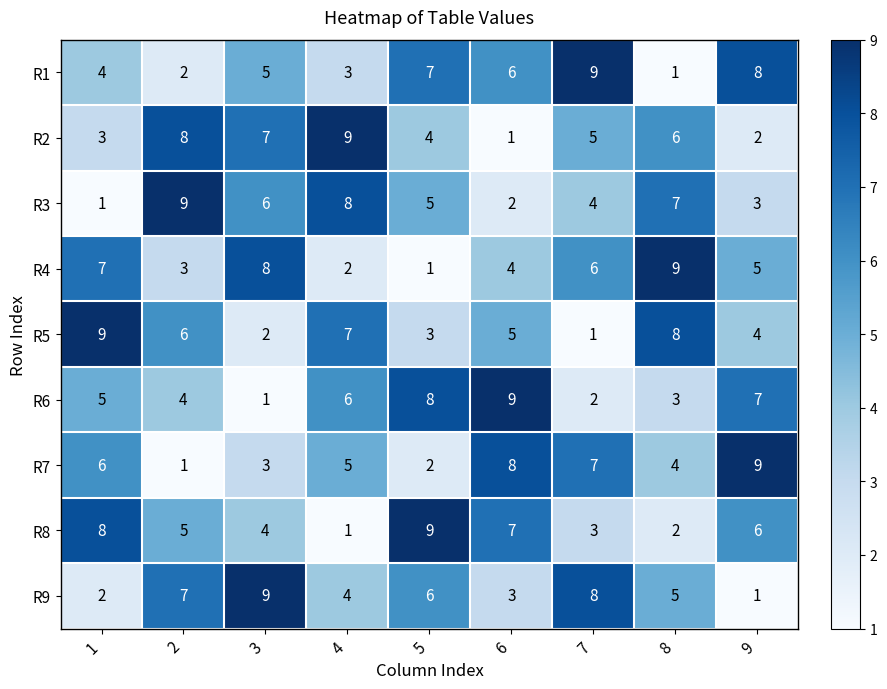

What is the sum of the R9 values at 9 and 5?

7